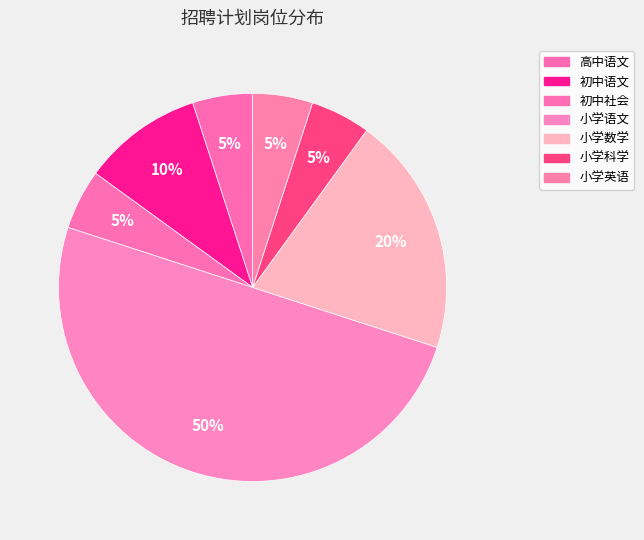

Count the number of slices in the pie.

7